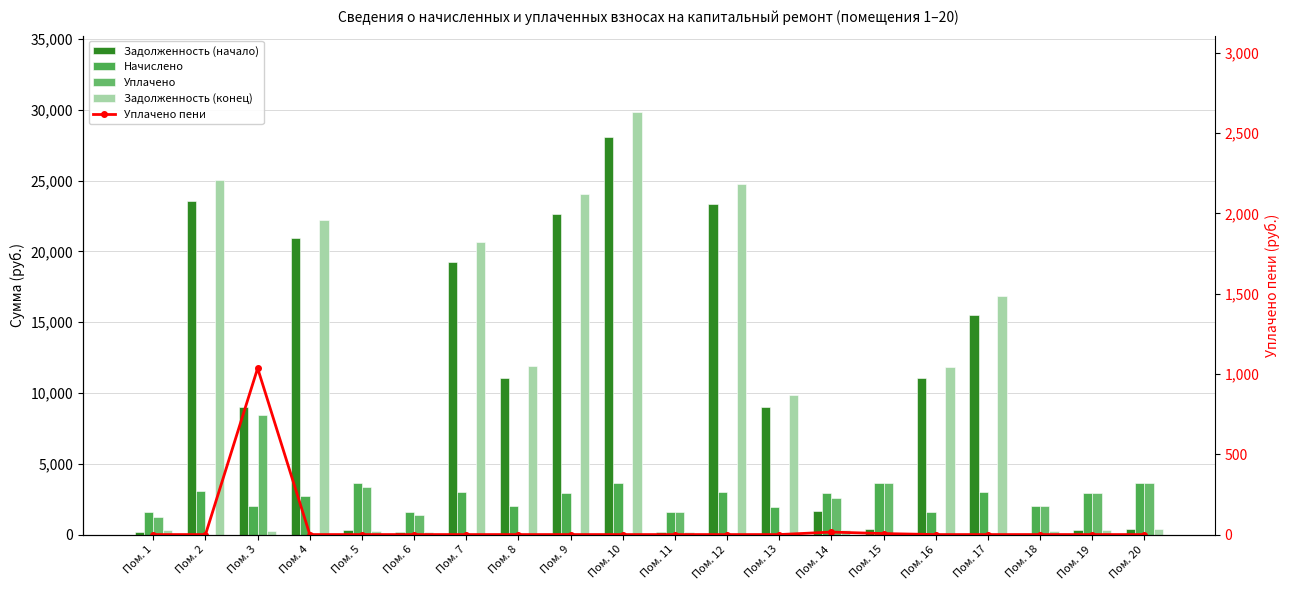

What value does the Начислено series have at Пом. 14?

2928.8